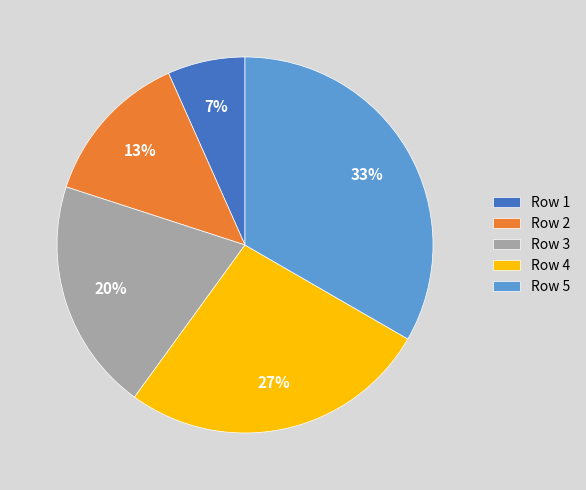

Between Row 5 and Row 4, which is larger?

Row 5